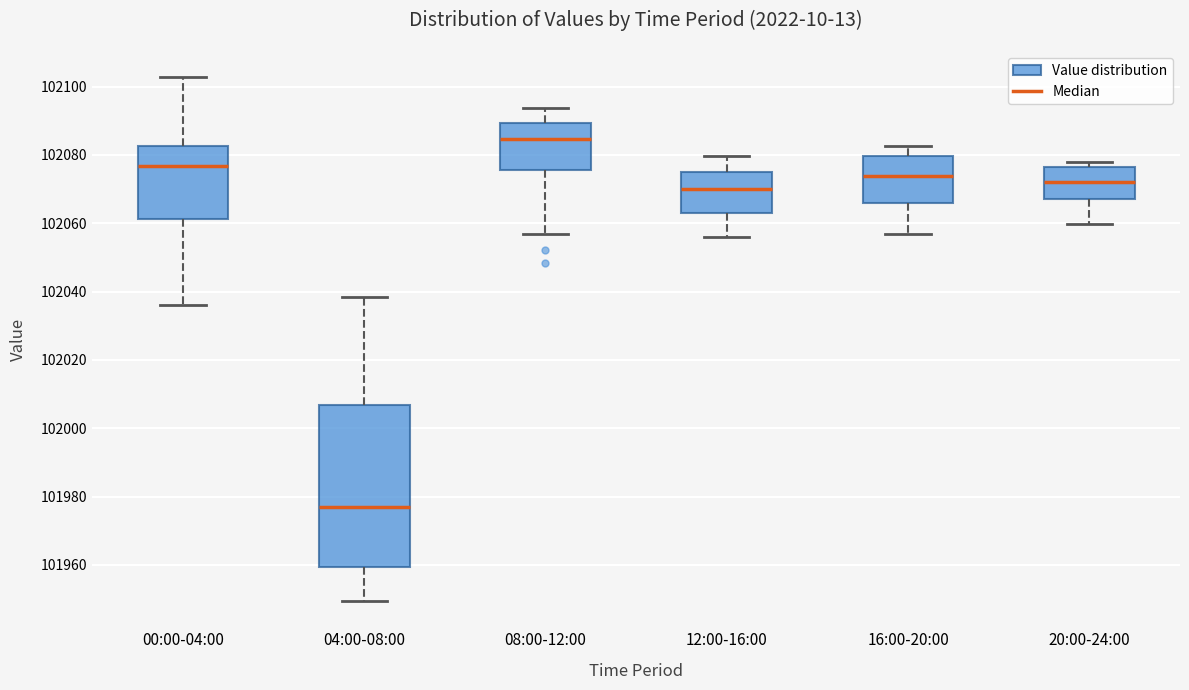

Reading left to right, read every box against the y-axis: the position of its median line, the range the box covers, and the ends of its whiskers. The values are not printed on the chart, so give them approximately, as read against the axis.

00:00-04:00: median 102076, box 102062 to 102082, whiskers 102036 to 102102
04:00-08:00: median 101976, box 101960 to 102006, whiskers 101950 to 102038
08:00-12:00: median 102084, box 102076 to 102090, whiskers 102056 to 102094
12:00-16:00: median 102070, box 102064 to 102074, whiskers 102056 to 102080
16:00-20:00: median 102074, box 102066 to 102080, whiskers 102056 to 102082
20:00-24:00: median 102072, box 102068 to 102076, whiskers 102060 to 102078